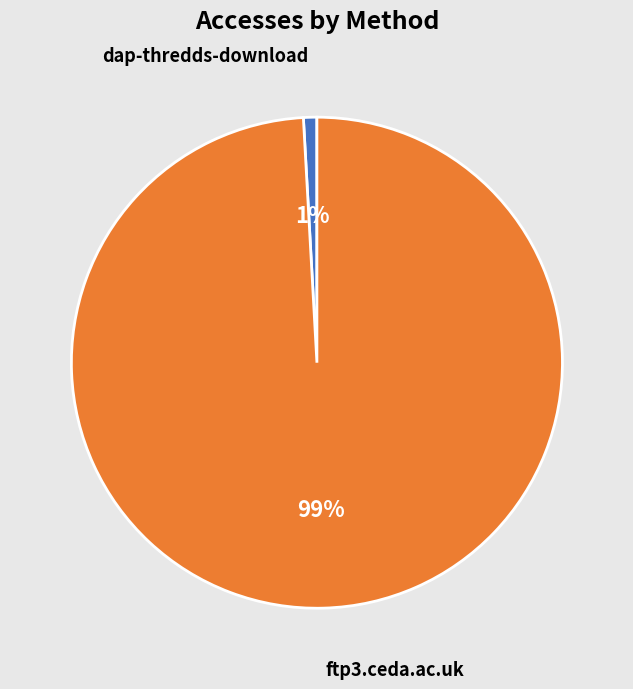

To the nearest percent, what percentage of the pie is dap-thredds-download?

1%